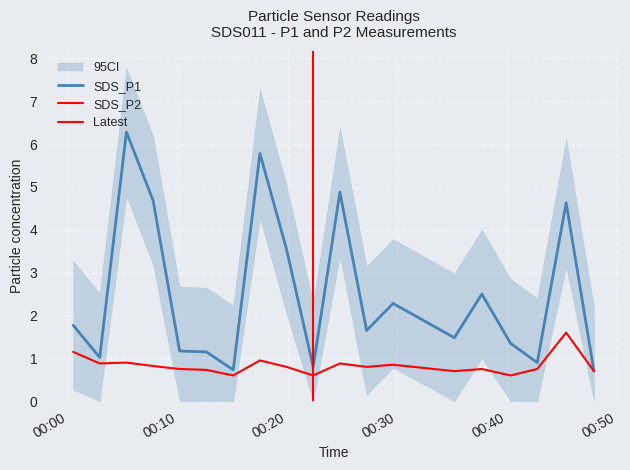

True or false: SDS_P2 and SDS_P1 cross at least once.

False